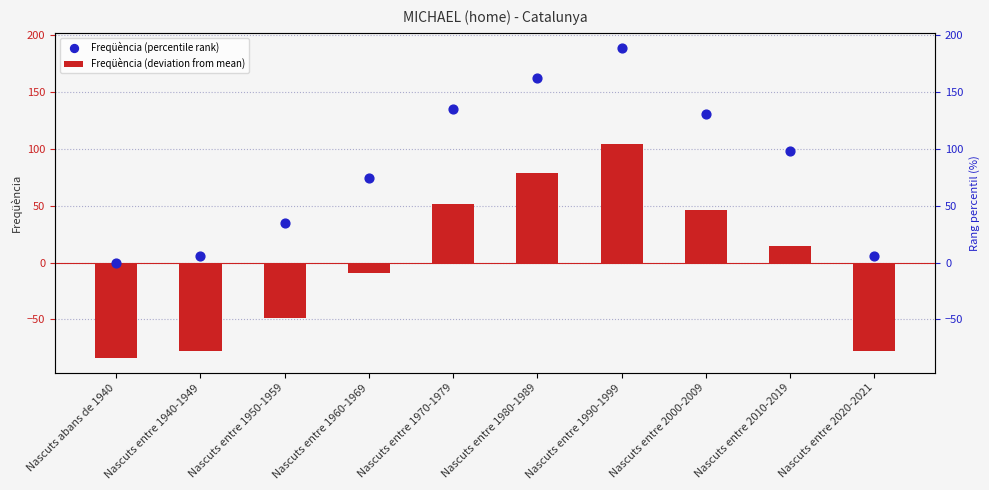

At how many categories does at least one series exceed 66?

6